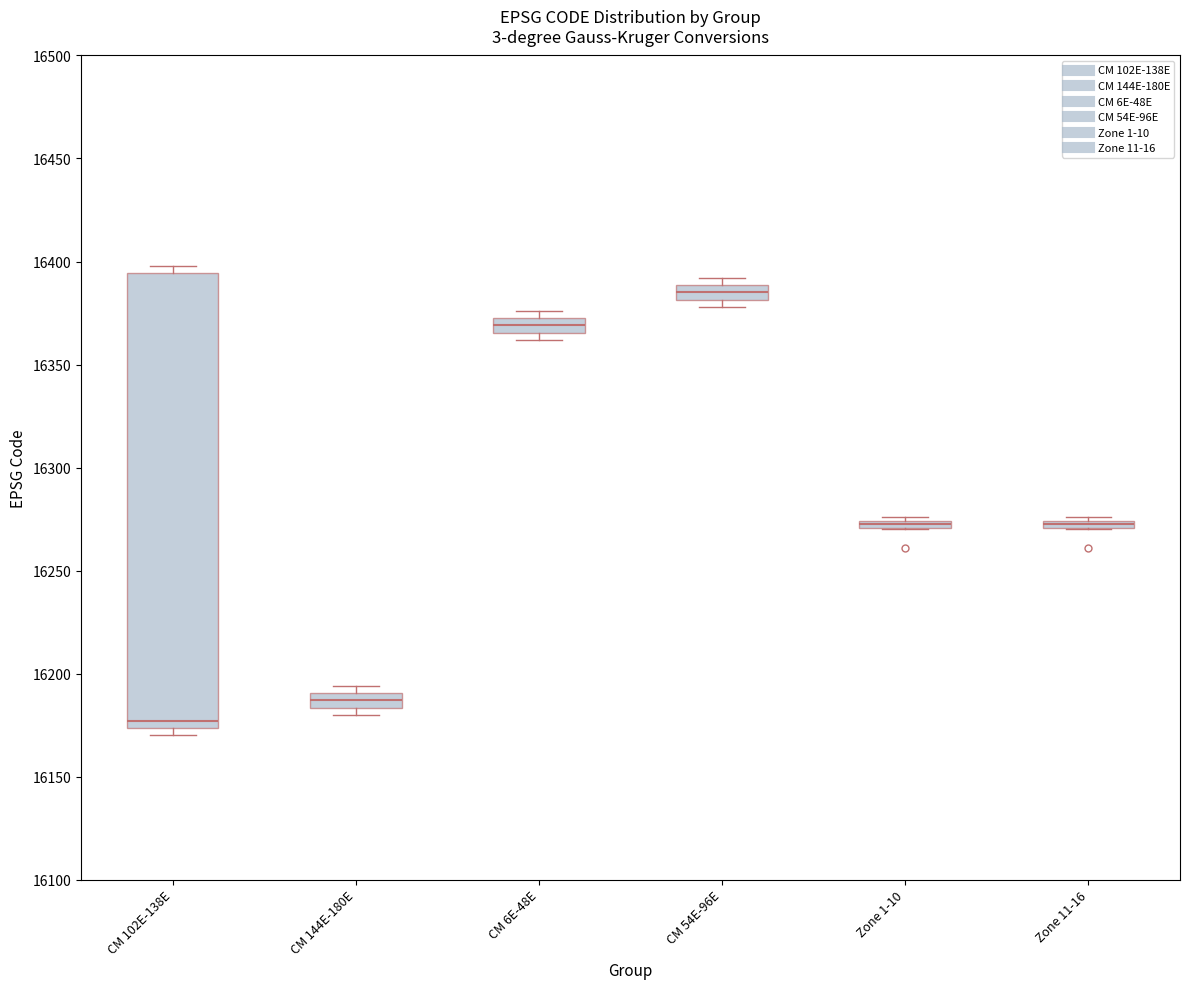

Which box is the tallest, from its lower edge to its upper edge?

CM 102E-138E